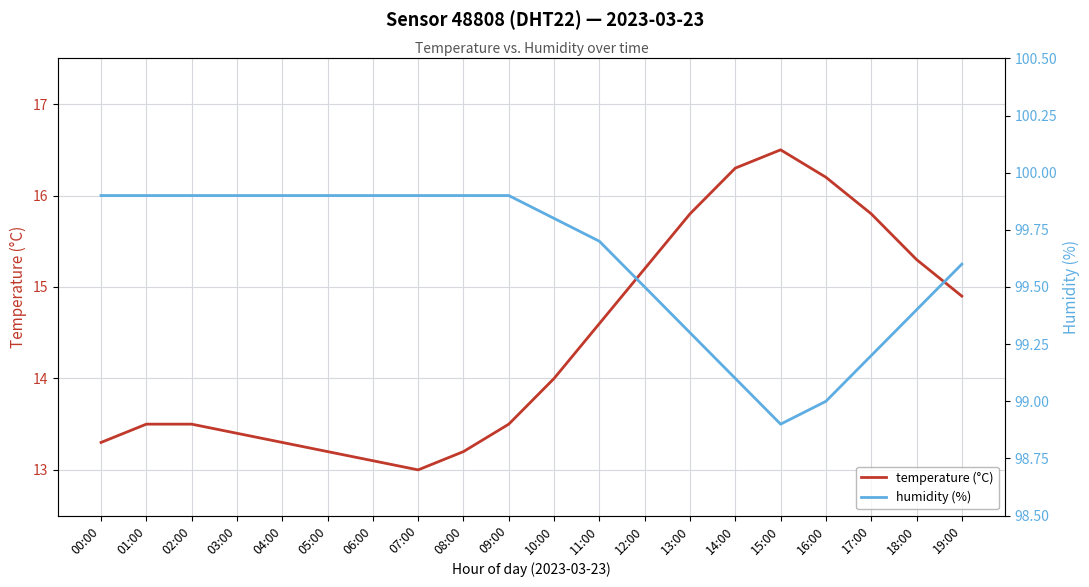

What is the greatest value displayed?

99.9